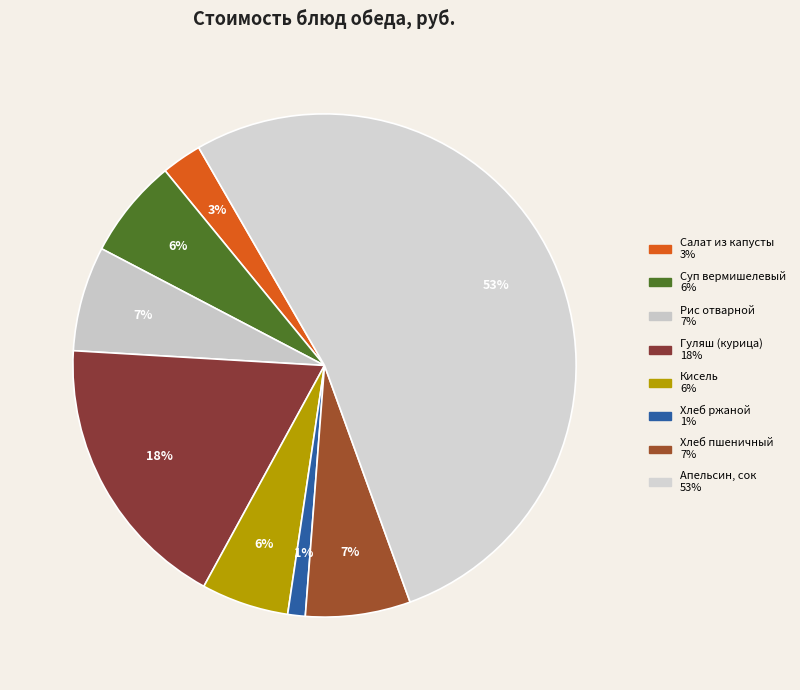

How many slices are in this pie chart?

8